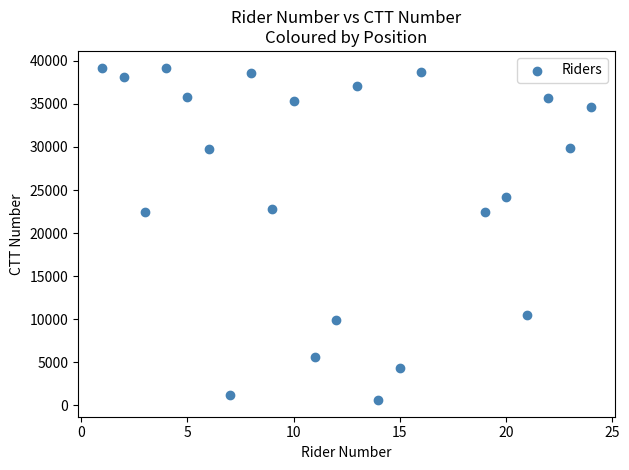

What is the range of X values (max minus min)?

23